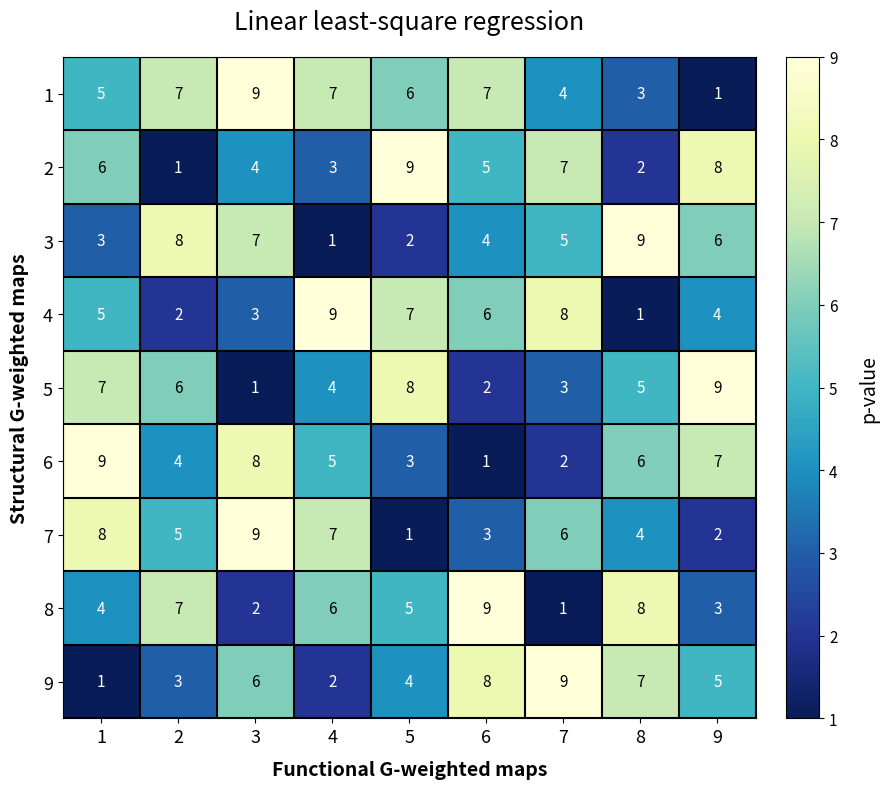

What is the highest value of the 2 series?

9